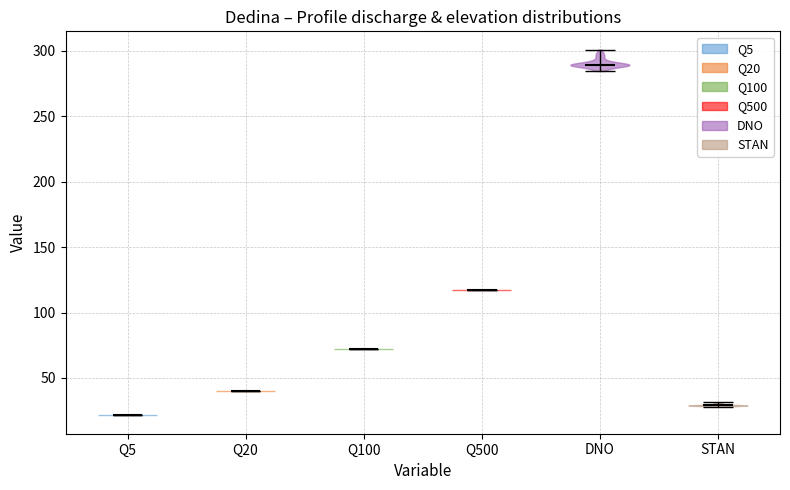

Which violin has the lowest median line?

Q5